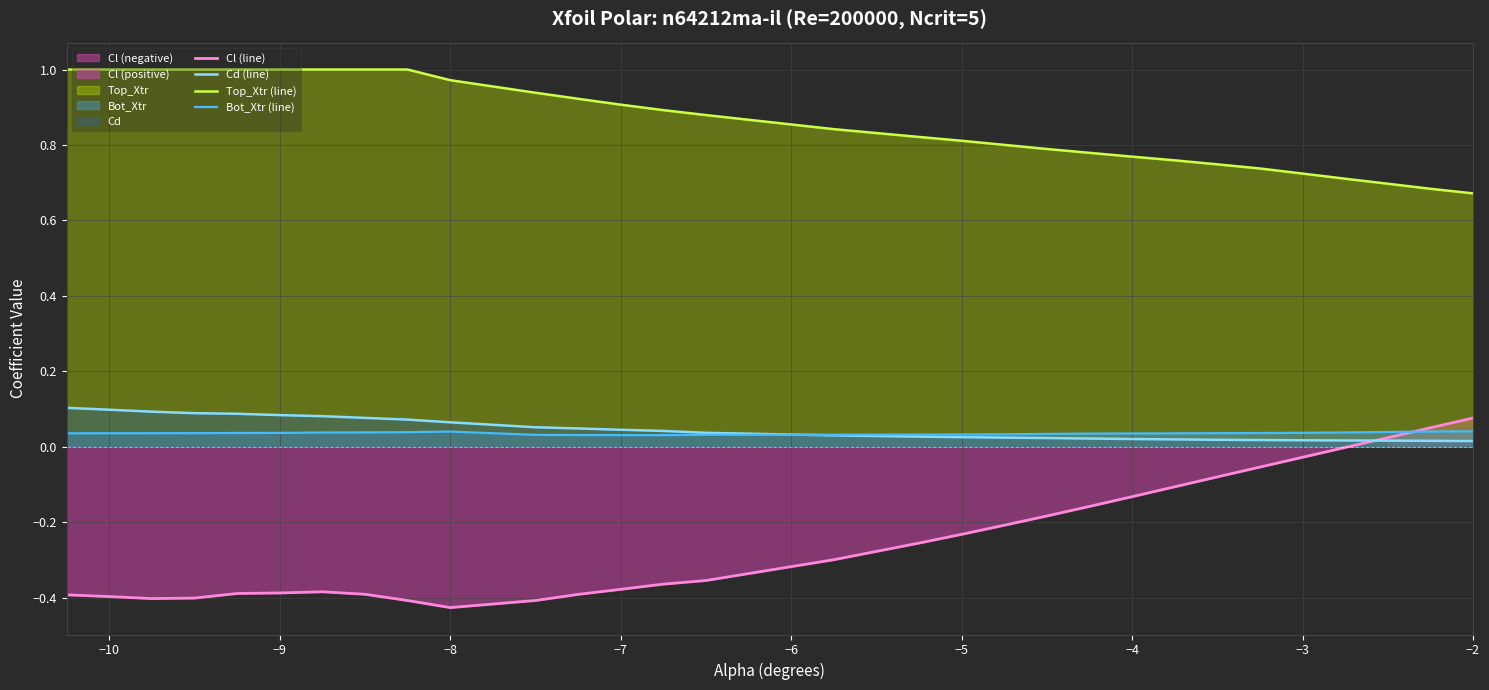

Is it true that Cl (line) equals -0.6 at −9?

False